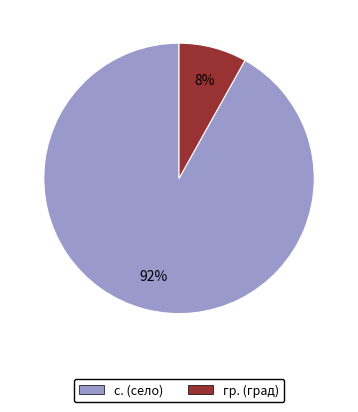

What is the largest slice in the pie chart?

с. (село)